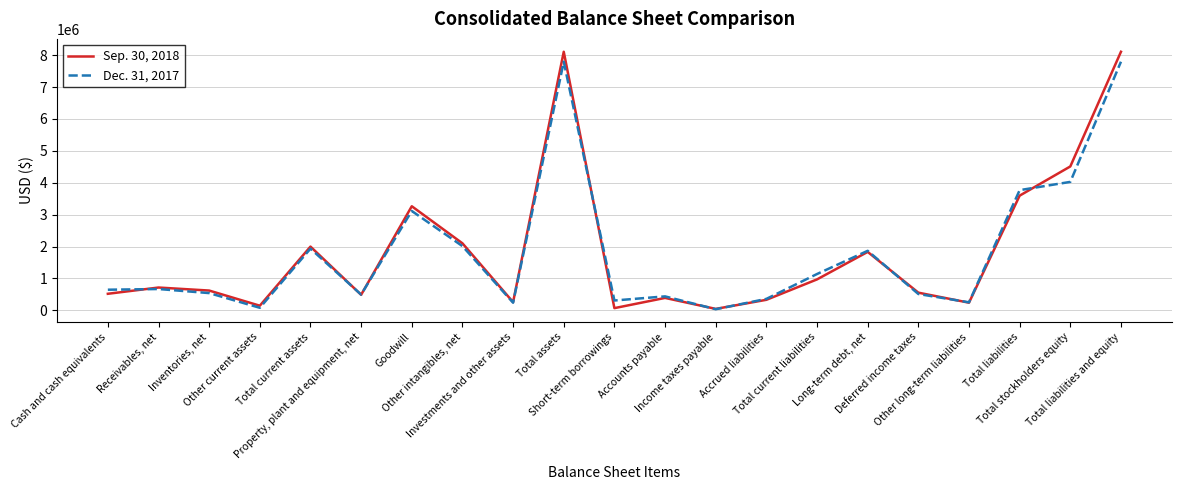

Does the chart have visible grid lines?

Yes